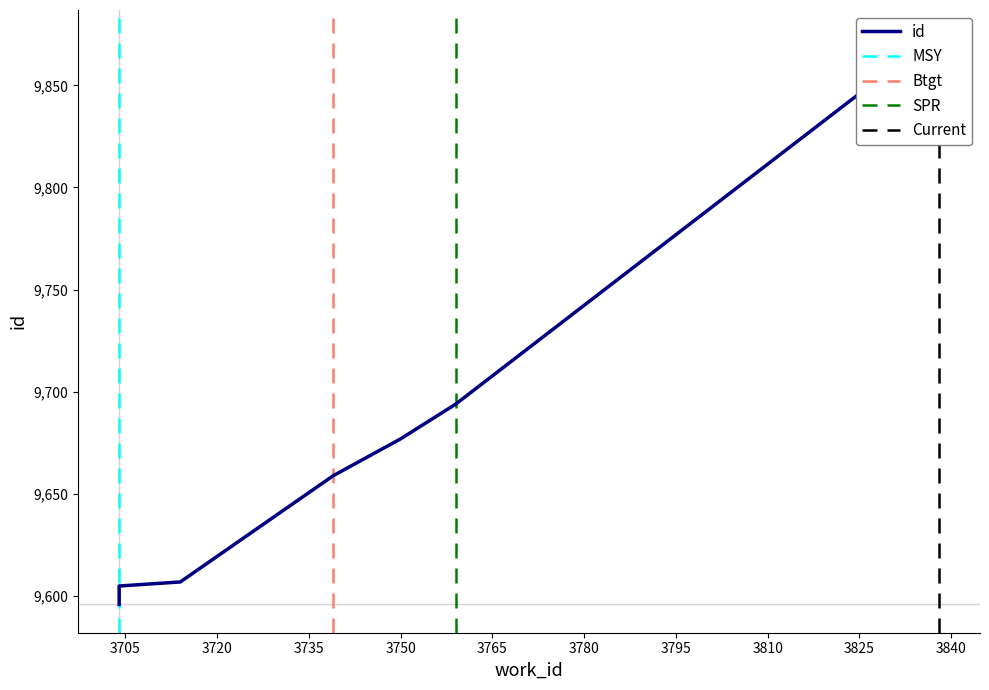

True or false: the data has more than 0 interior local peaks.

False